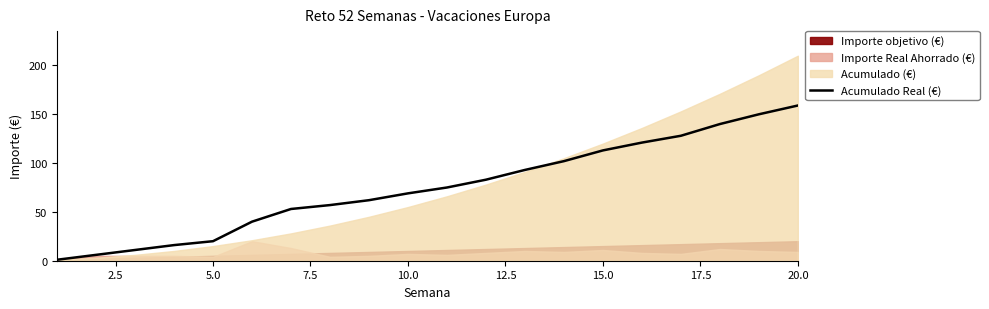

The value of Acumulado Real (€) at 15.0 is 186. True or false?

False